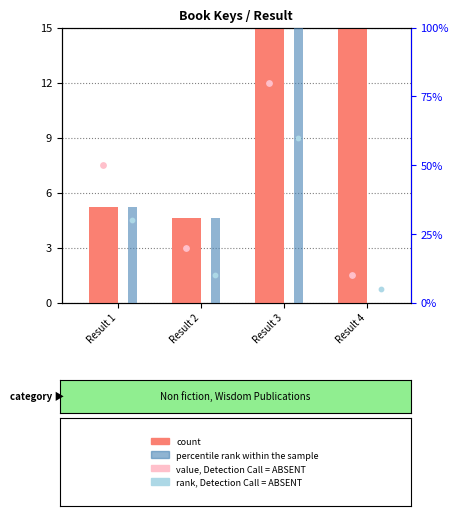

Which series reaches the minimum Y coordinate?

percentile rank within the sample